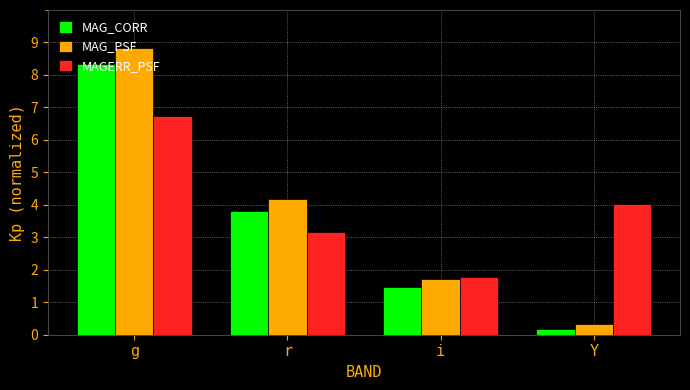

How many data points in MAG_PSF are above 4?

2